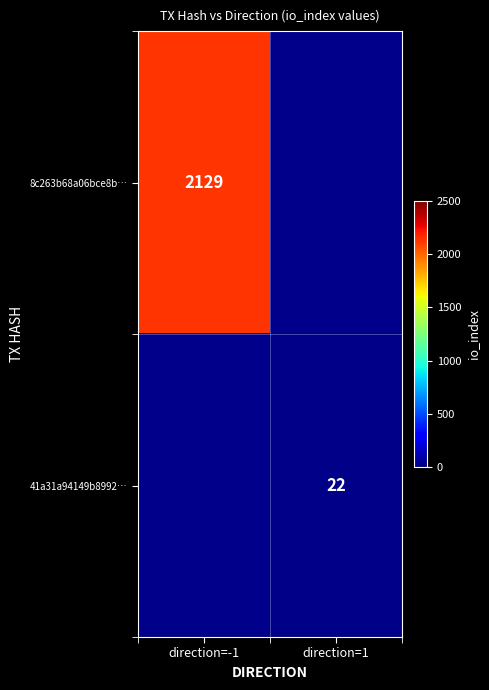

The 8c263b68a06bce8b… series shows 2129 at direction=-1. True or false?

True